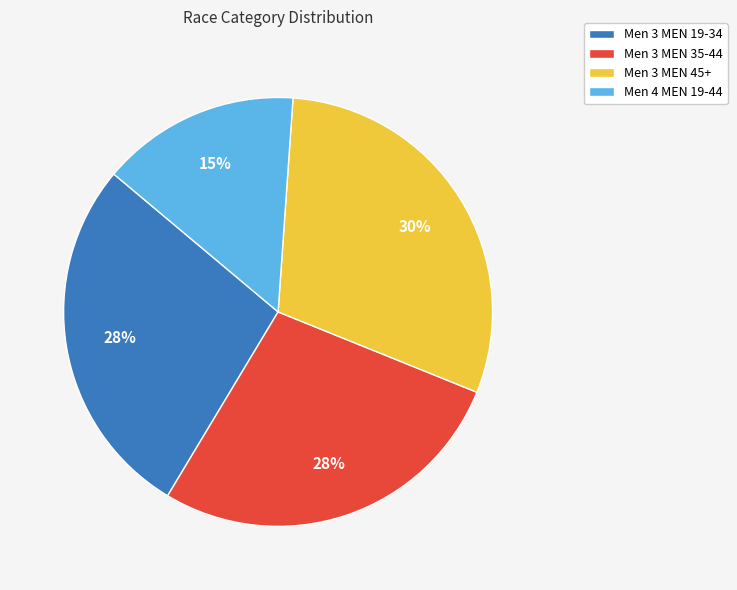

Which slice is the smallest?

Men 4 MEN 19-44